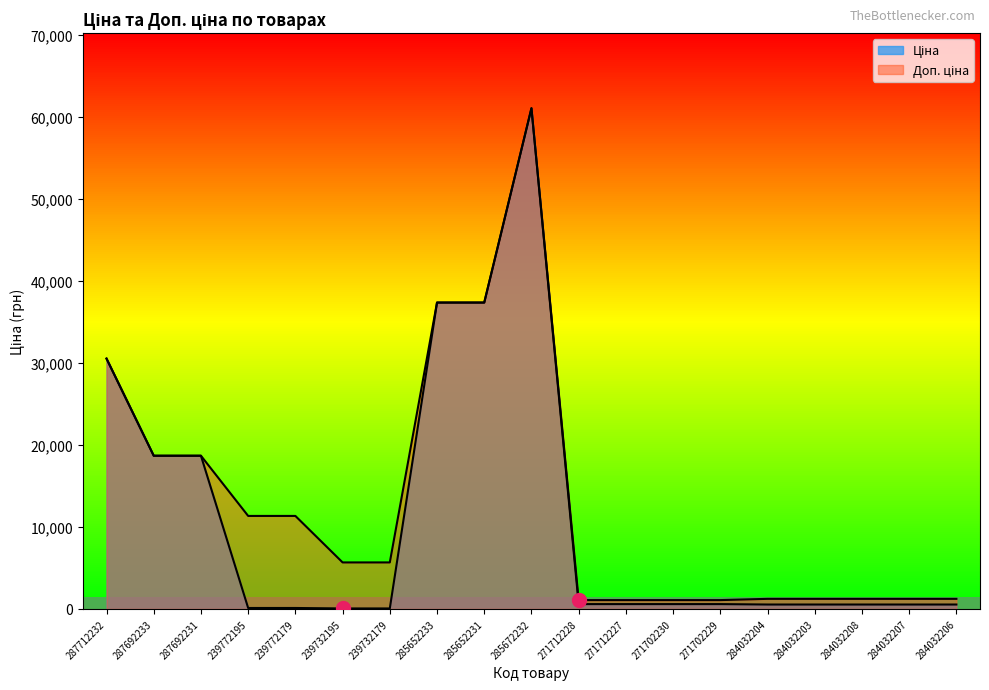

What is the lowest value of the Ціна series?

56.7